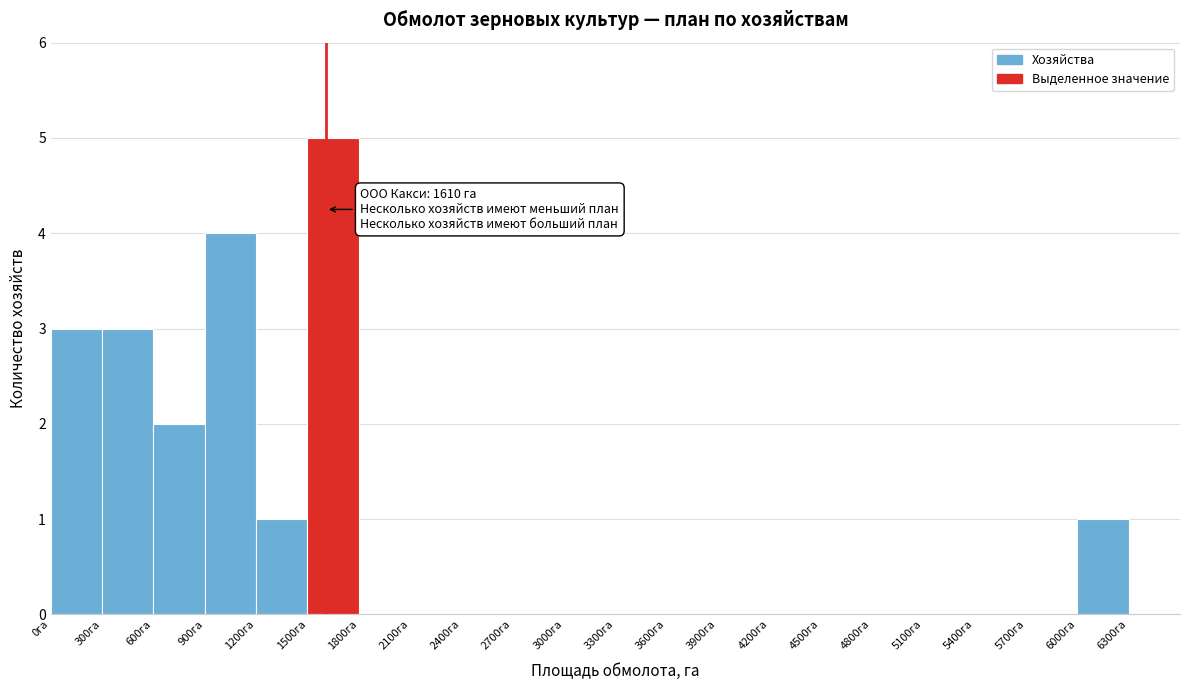

Which range on the x-axis has the tallest bar?

1500 to 1800